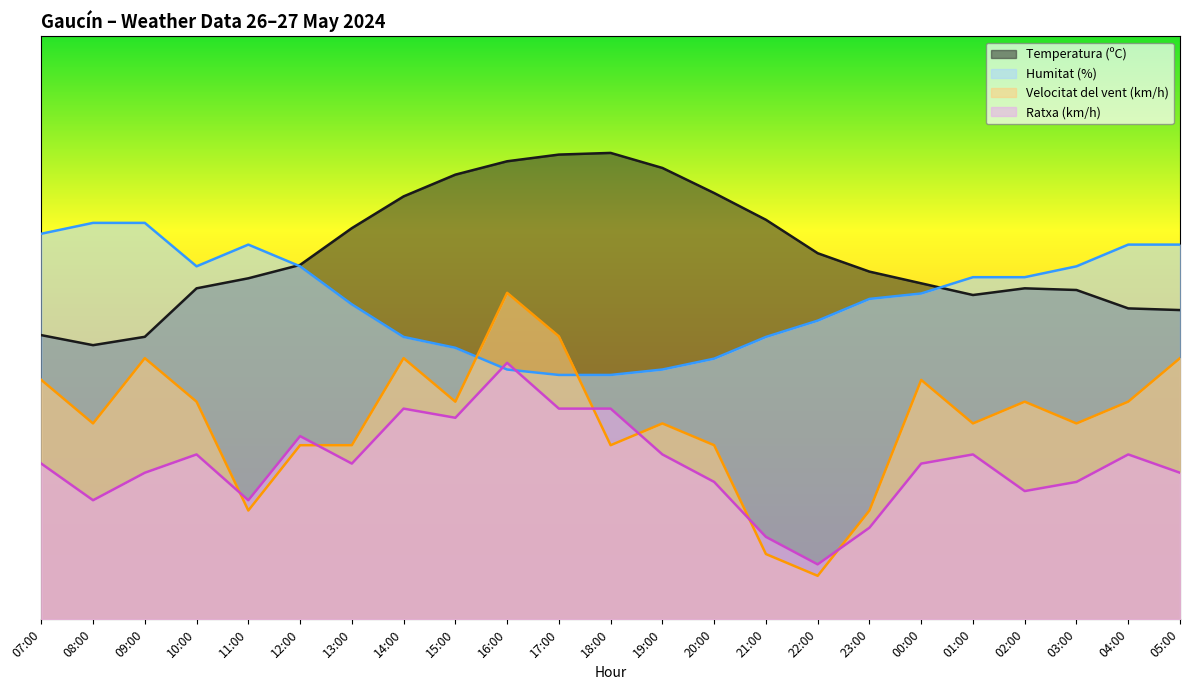

List the series in order of their overall mean, highest first.

Temperatura (ºC), Humitat (%), Velocitat del vent (km/h), Ratxa (km/h)